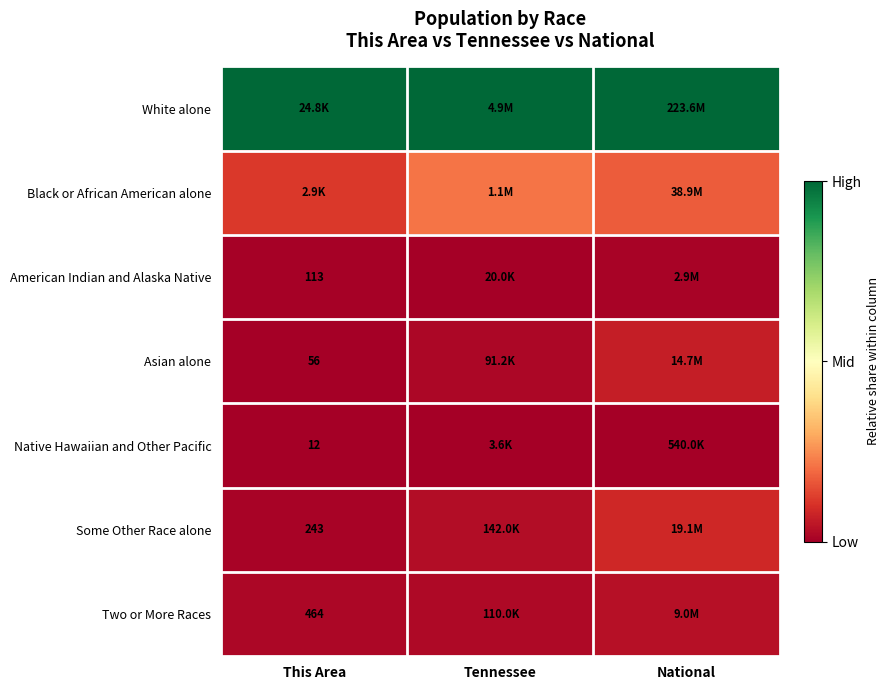

Rank the categories by Two or More Races value from lowest to highest.

This Area, Tennessee, National